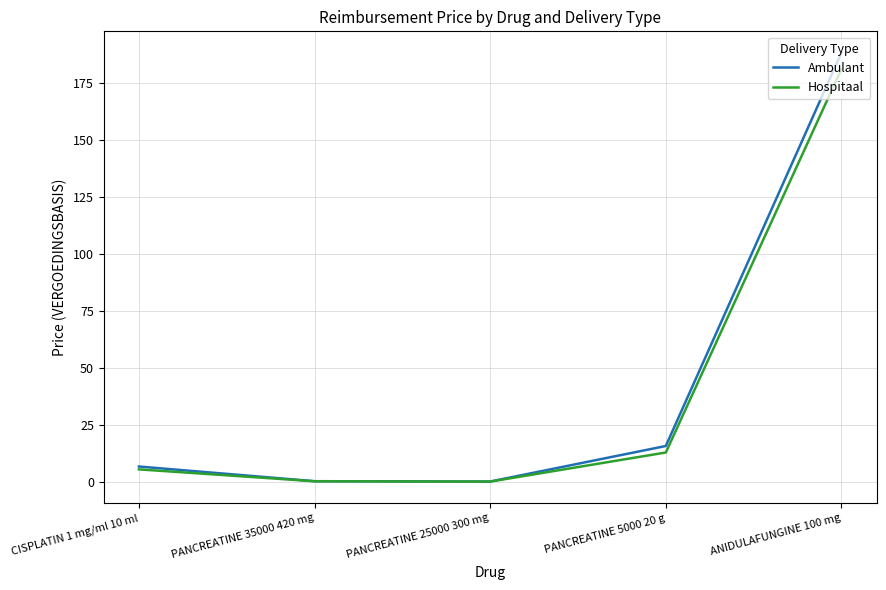

What is the sum of the Ambulant values at PANCREATINE 5000 20 g and PANCREATINE 25000 300 mg?

16.4